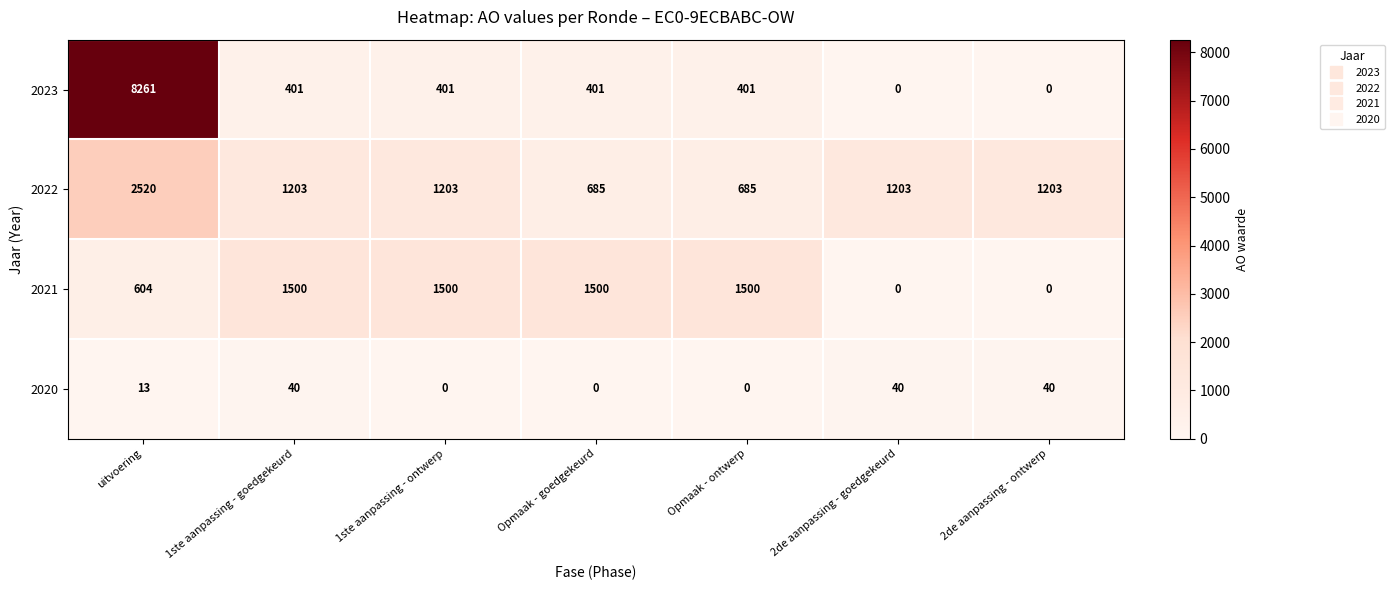

Reading left to right, what are all the values shown in this chart?

2023: uitvoering=8261	1ste aanpassing - goedgekeurd=401	1ste aanpassing - ontwerp=401	Opmaak - goedgekeurd=401	Opmaak - ontwerp=401	2de aanpassing - goedgekeurd=0	2de aanpassing - ontwerp=0
2022: uitvoering=2520	1ste aanpassing - goedgekeurd=1203	1ste aanpassing - ontwerp=1203	Opmaak - goedgekeurd=685	Opmaak - ontwerp=685	2de aanpassing - goedgekeurd=1203	2de aanpassing - ontwerp=1203
2021: uitvoering=604	1ste aanpassing - goedgekeurd=1500	1ste aanpassing - ontwerp=1500	Opmaak - goedgekeurd=1500	Opmaak - ontwerp=1500	2de aanpassing - goedgekeurd=0	2de aanpassing - ontwerp=0
2020: uitvoering=13	1ste aanpassing - goedgekeurd=40	1ste aanpassing - ontwerp=0	Opmaak - goedgekeurd=0	Opmaak - ontwerp=0	2de aanpassing - goedgekeurd=40	2de aanpassing - ontwerp=40